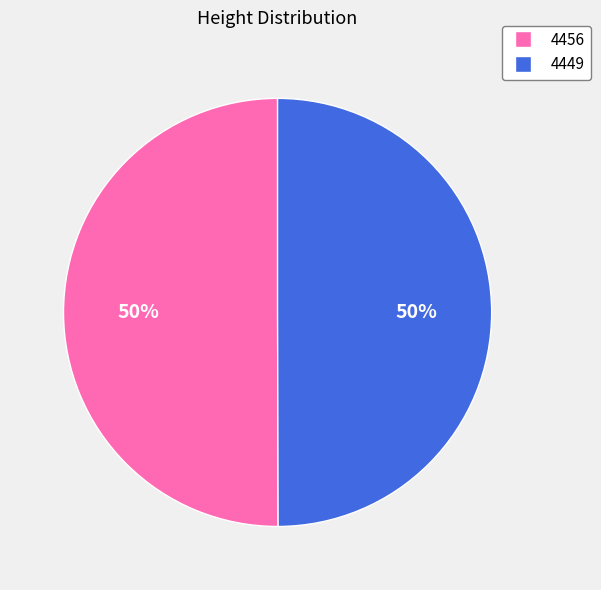

Is the sum of 4449 and 4456 greater than half?

Yes